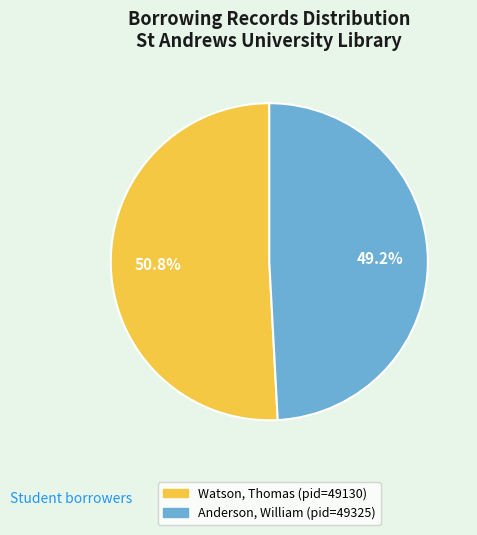

What is the total percentage of Watson, Thomas (pid=49130) and Anderson, William (pid=49325)?

100.0%